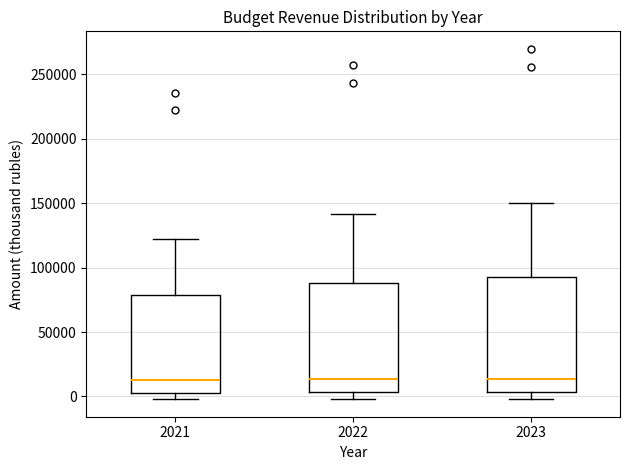

Reading left to right, transcribe this box plot: for each box, give where its median line is, the range the box spans, and where its two whiskers end, as read against the y-axis. The values are not printed on the chart, so give them approximately, as read against the axis.

2021: median 15000, box 5000 to 80000, whiskers 0 to 120000
2022: median 15000, box 5000 to 90000, whiskers 0 to 140000
2023: median 15000, box 5000 to 95000, whiskers 0 to 150000